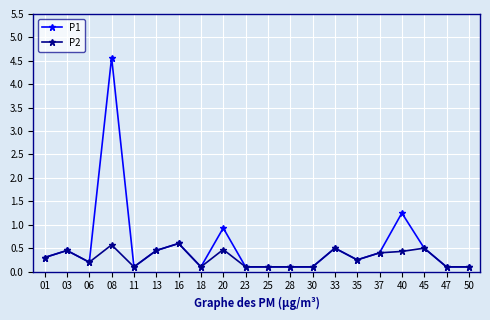

At which category does P2 reach its first local valley?

06